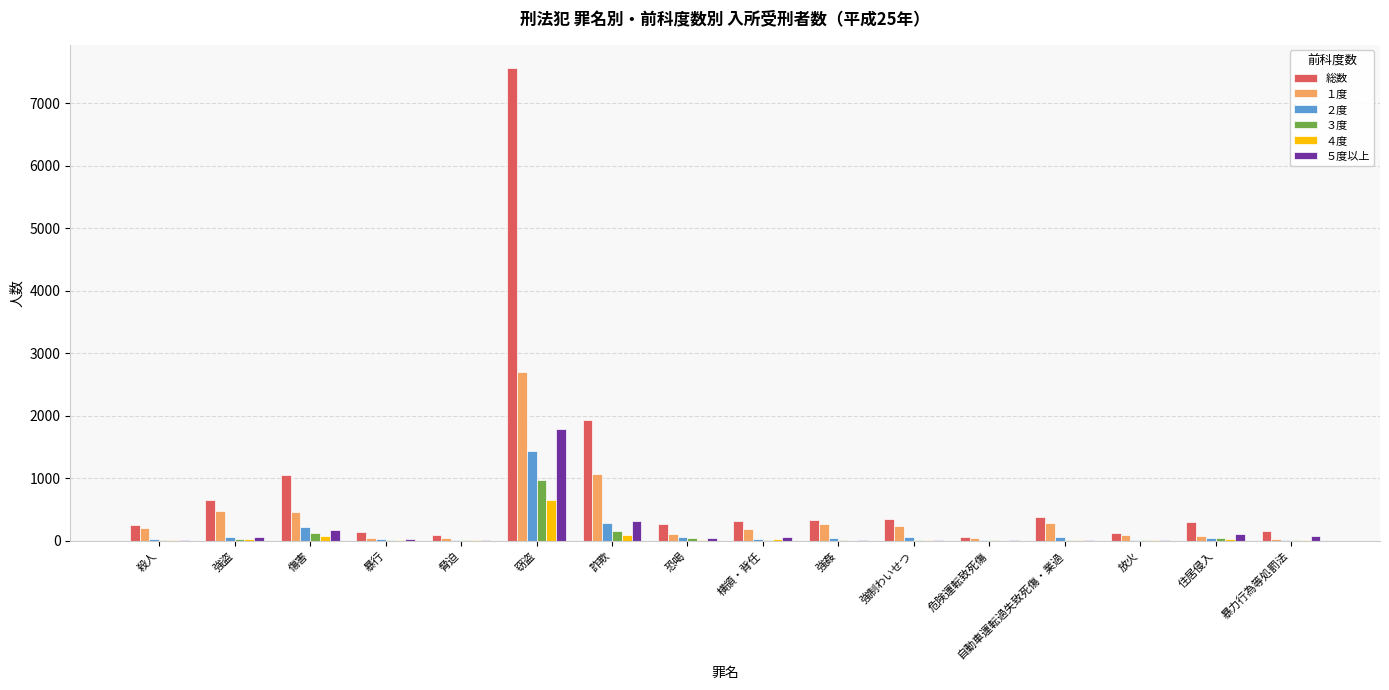

What is the difference between the ３度 values at 住居侵入 and 強制わいせつ?

25